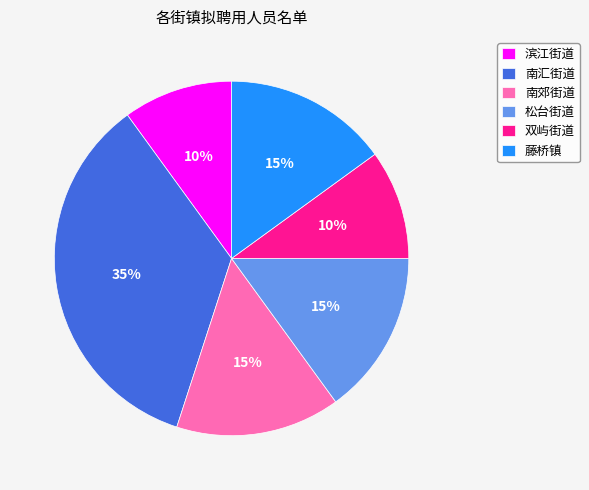

To the nearest percent, what percentage of the pie is 南郊街道?

15%